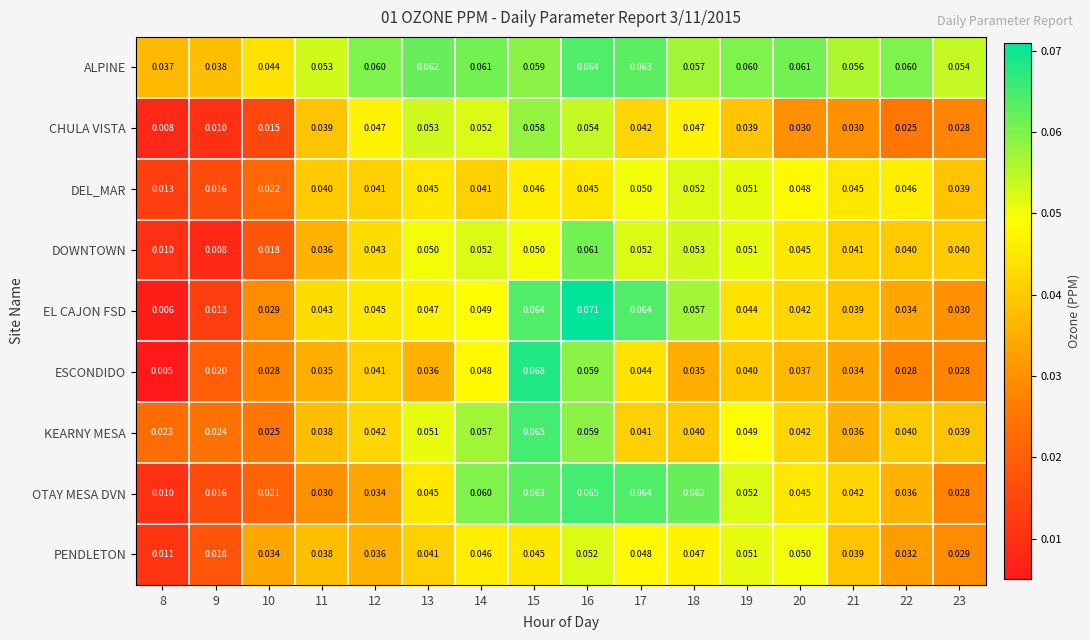

Between 11 and 14, which series saw the biggest shift?

OTAY MESA DVN